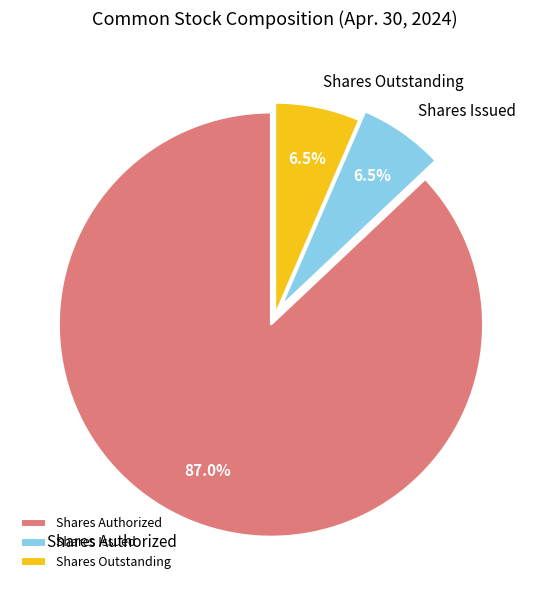

What is the total percentage of Shares Authorized and Shares Issued?

93.5%